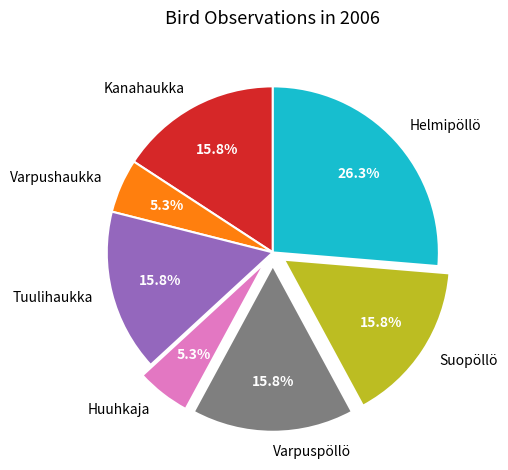

What is the ratio of the value at Varpushaukka to the value at Varpuspöllö?

0.3